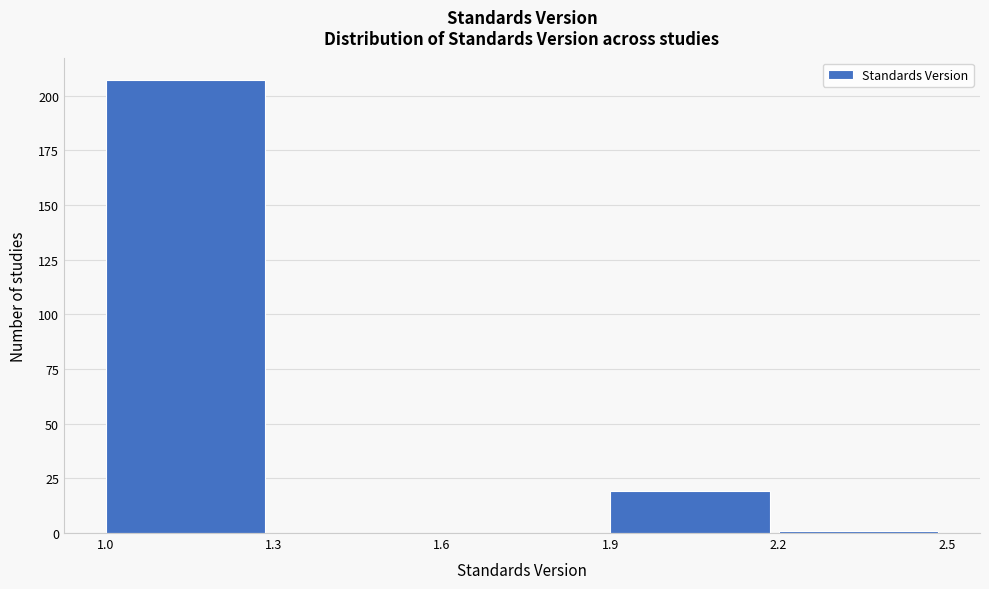

Reading left to right, list every bar in this chart as the range it spans on the x-axis followed by its height. The values are not printed on the chart, so give them approximately, as read against the axis.

1.0 to 1.3: 205
1.3 to 1.6: 0
1.6 to 1.9: 0
1.9 to 2.2: 20
2.2 to 2.5: under 5